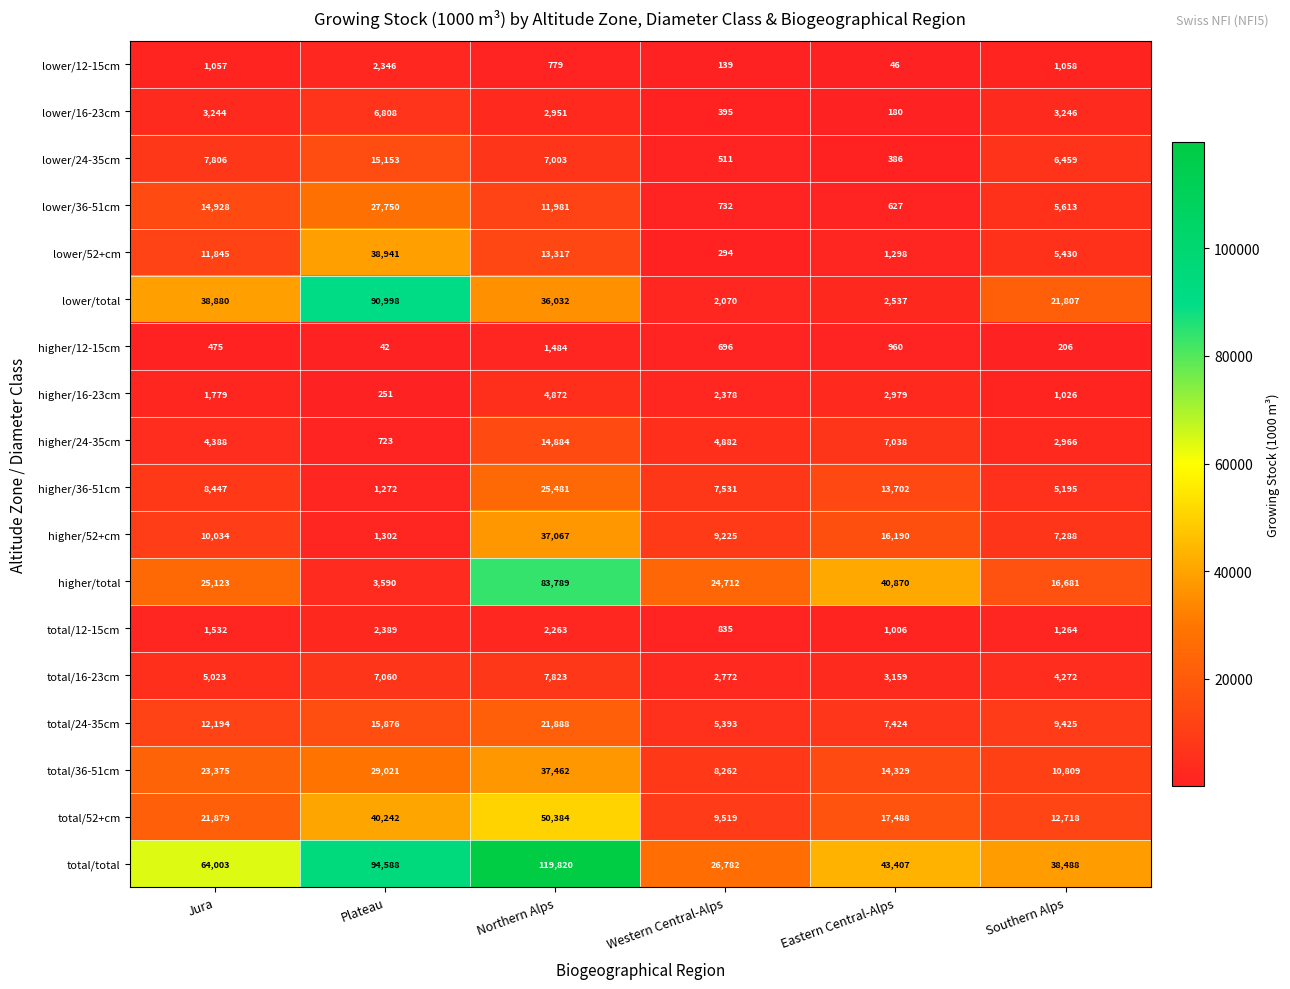

Between Plateau and Northern Alps, which series saw the biggest shift?

higher/total